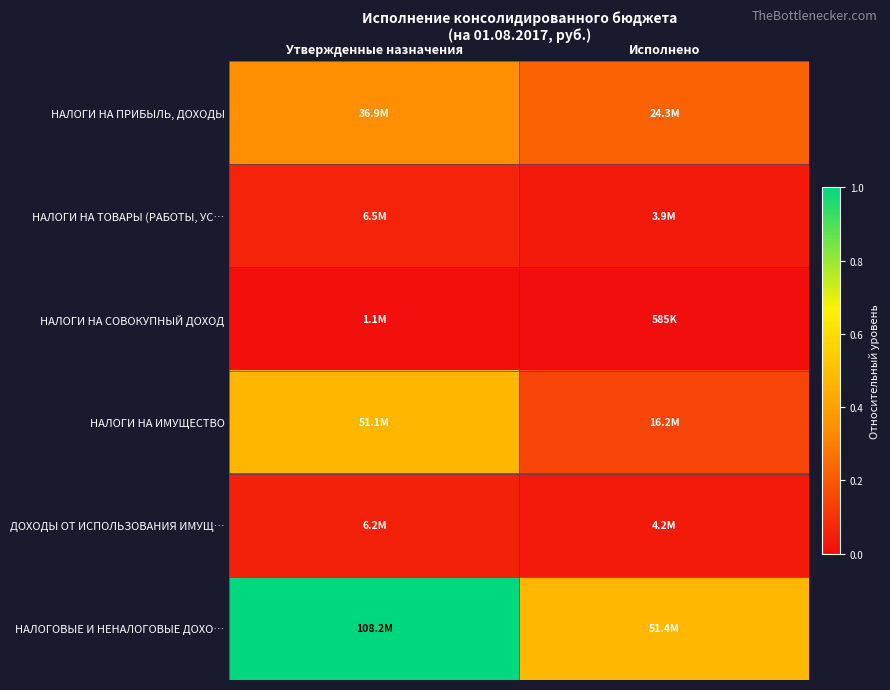

What is the spread (max minus min) of values at Исполнено?

0.5